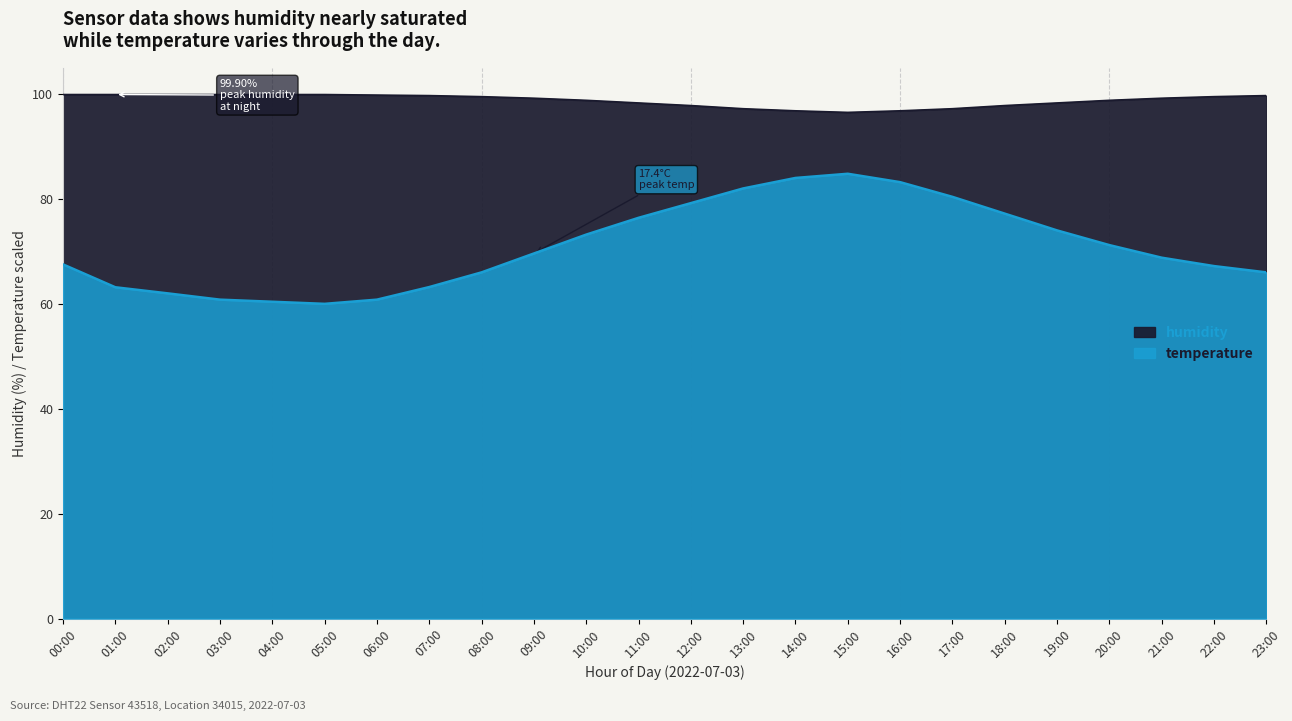

Between 09:00 and 12:00, which is larger?

12:00